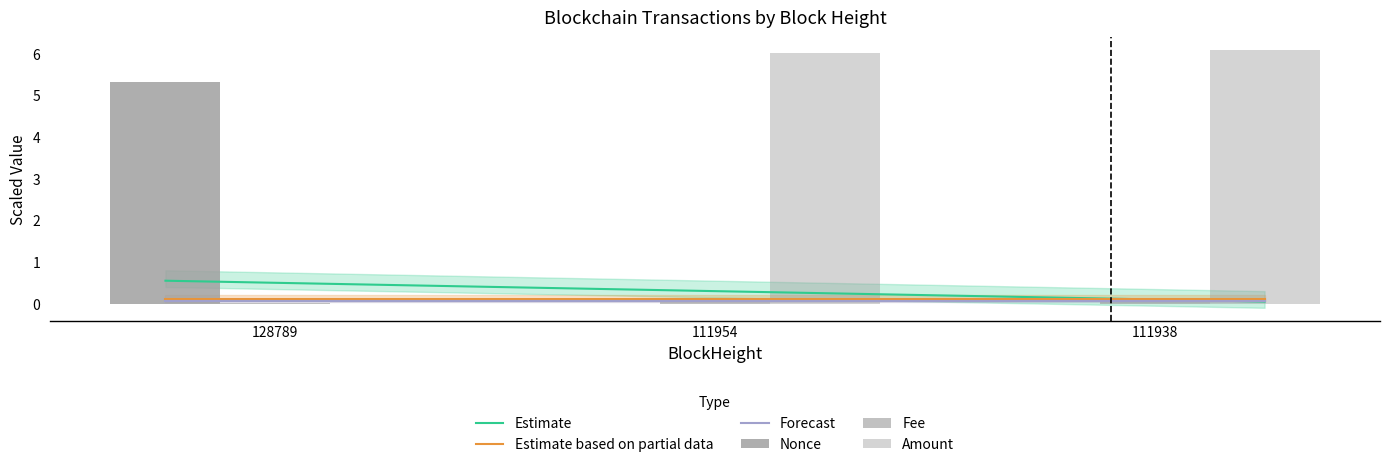

At which category is the sum across all series the highest?

111938